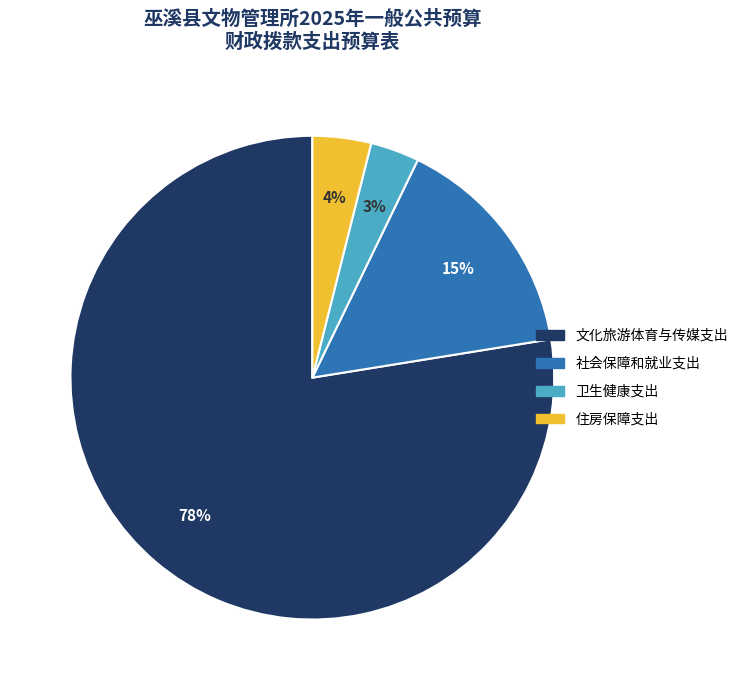

Which slice is the largest?

文化旅游体育与传媒支出